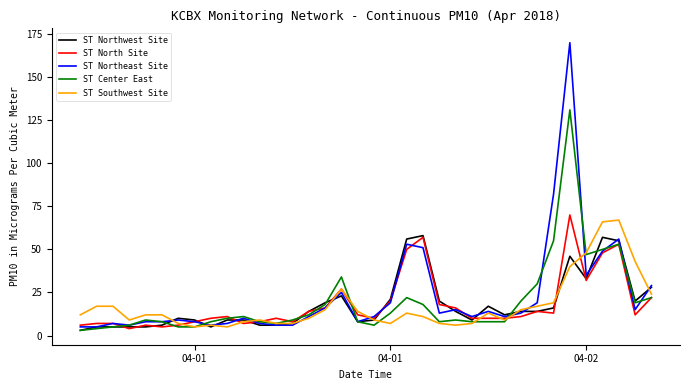

Is this an area chart (filled region under the line)?

No